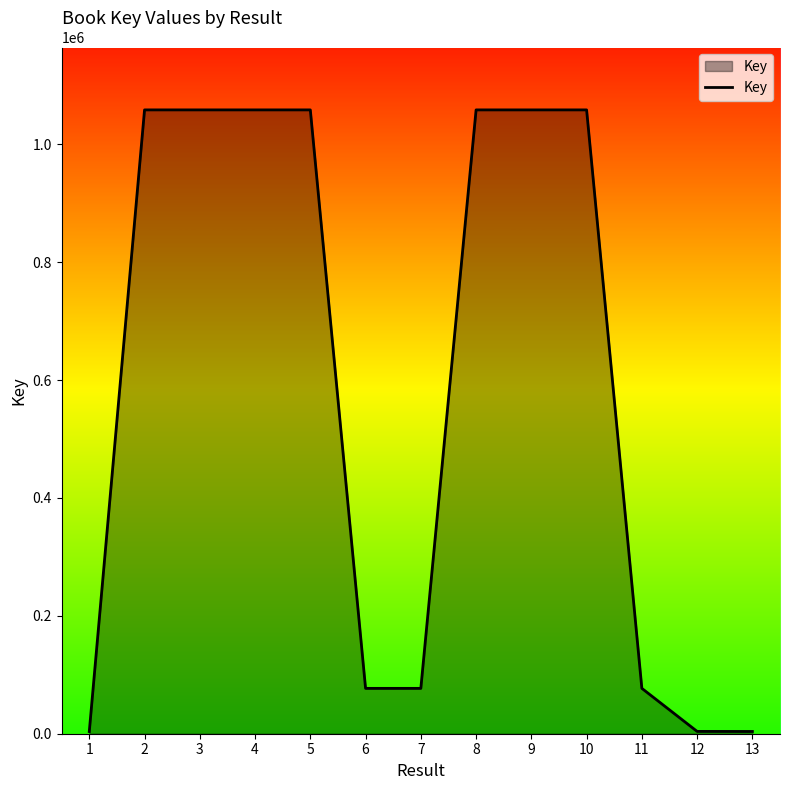

How many lines are shown in the chart?

1